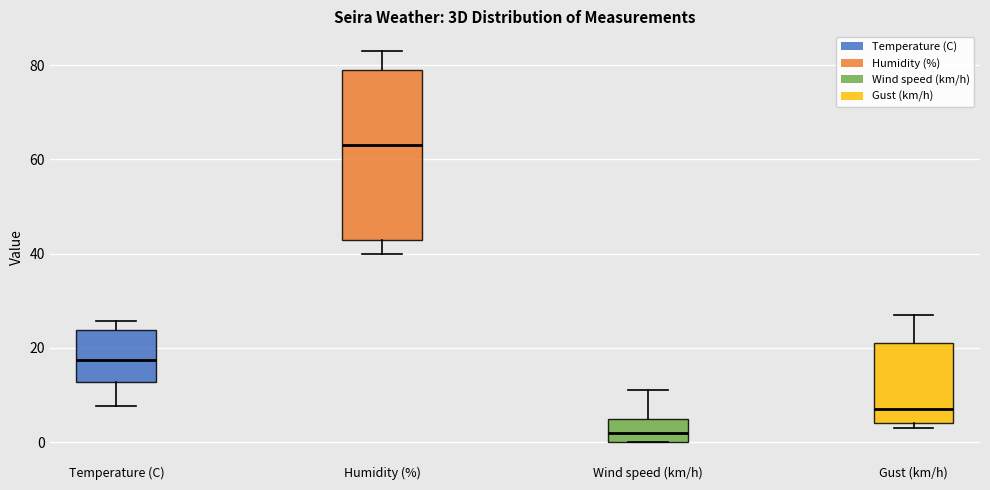

Reading left to right, read every box against the y-axis: the position of its median line, the range the box covers, and the ends of its whiskers. The values are not printed on the chart, so give them approximately, as read against the axis.

Temperature (C): median 18, box 12 to 24, whiskers 8 to 26
Humidity (%): median 64, box 44 to 80, whiskers 40 to 84
Wind speed (km/h): median 2, box 0 to 6, whiskers 0 to 12
Gust (km/h): median 8, box 4 to 22, whiskers 4 (just below the box's lower edge) to 28